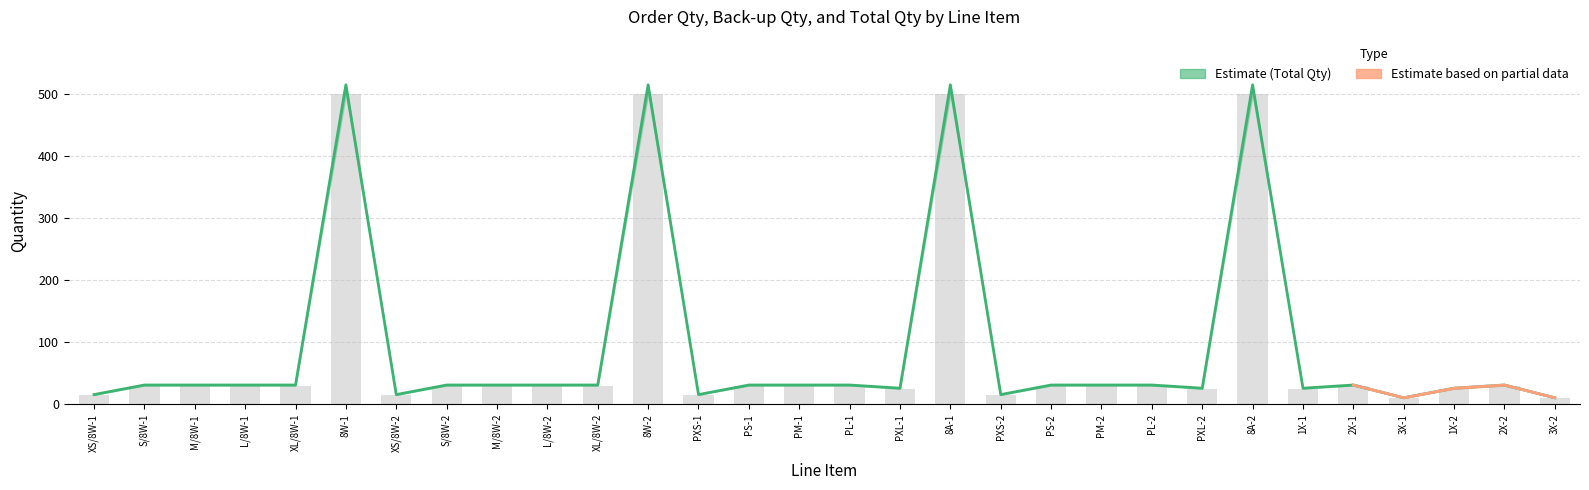

Is the value of Total Qty at PS-1 greater than the value of Order Qty (bars) at 2X-2?

Yes